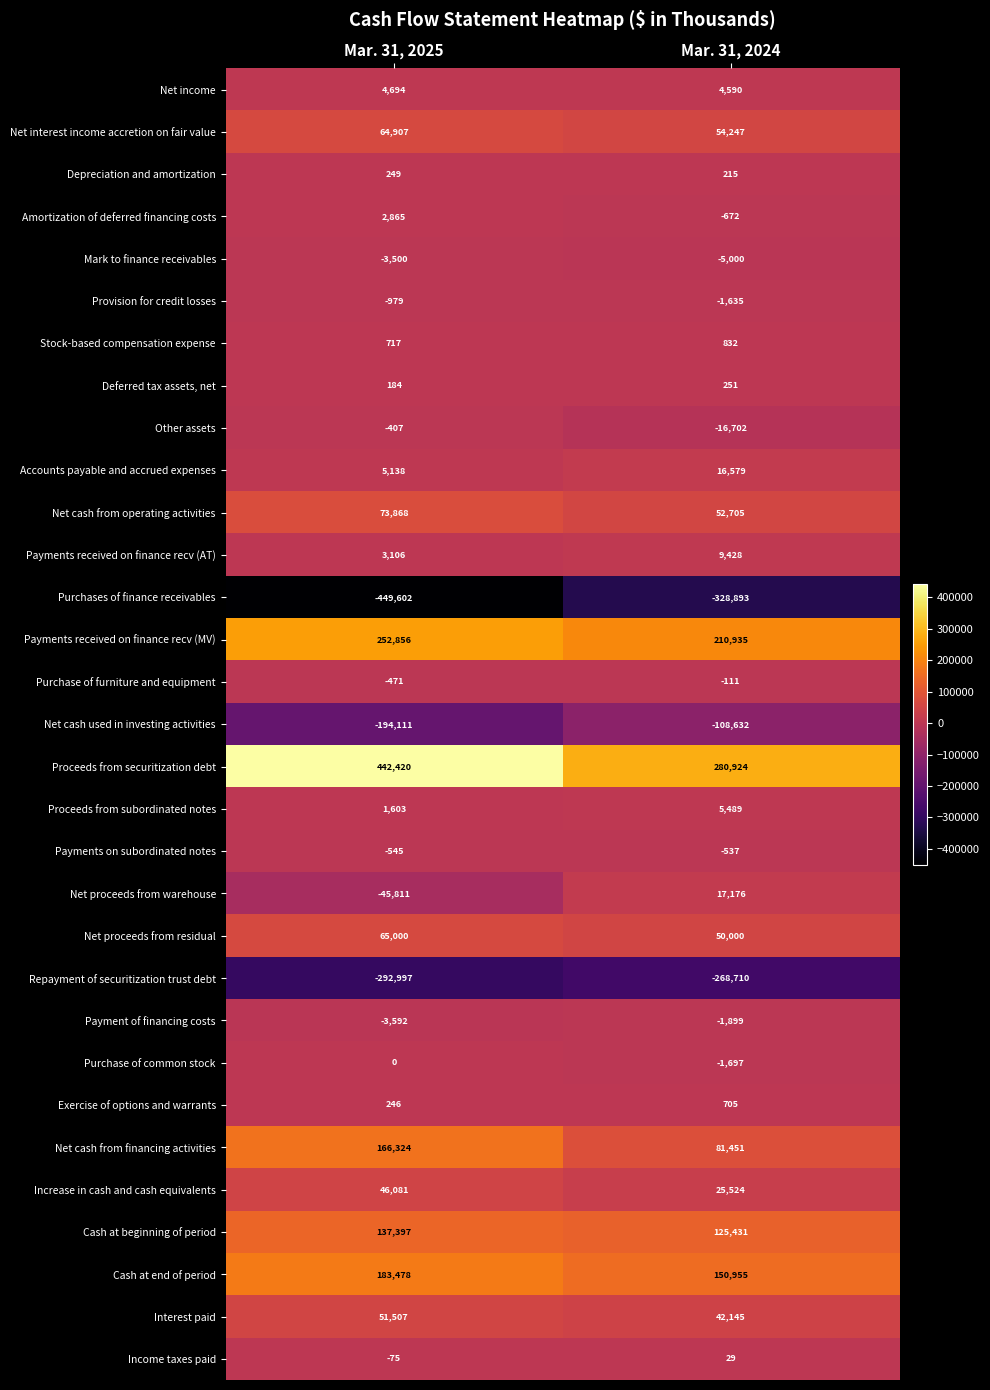

What is the total value across all series at Mar. 31, 2024?

395123